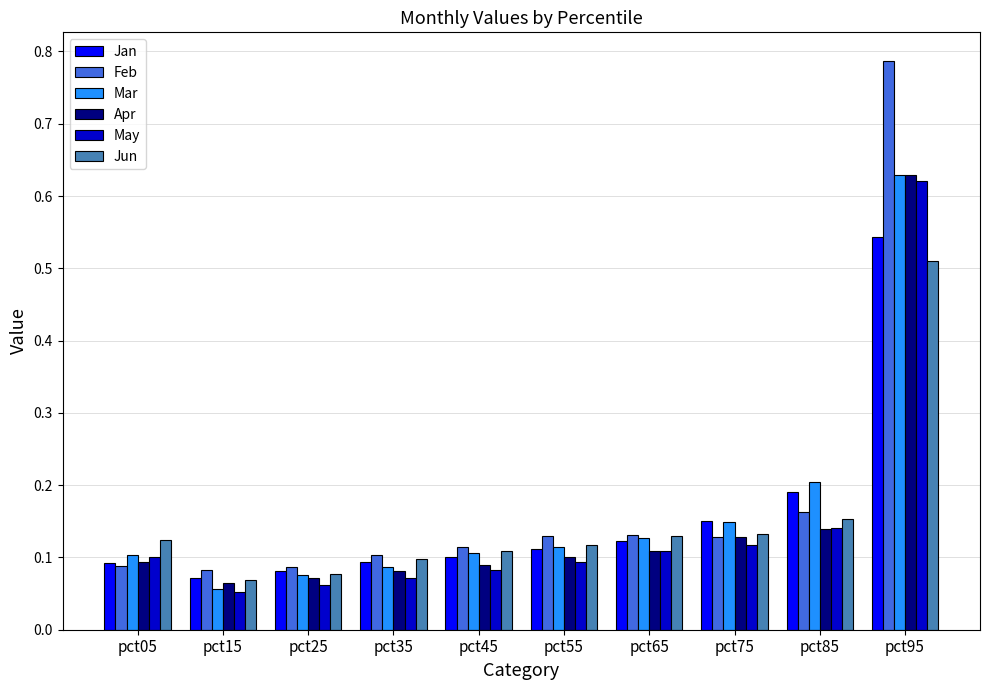

What are all the series names shown in the legend?

Jan, Feb, Mar, Apr, May, Jun